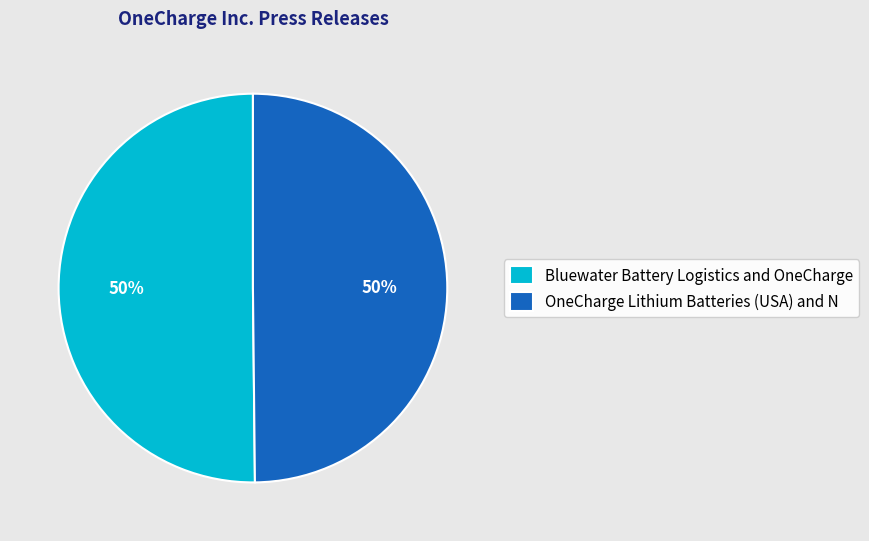

Do Bluewater Battery Logistics and OneCharge and OneCharge Lithium Batteries (USA) and N together represent more than half of the pie?

Yes